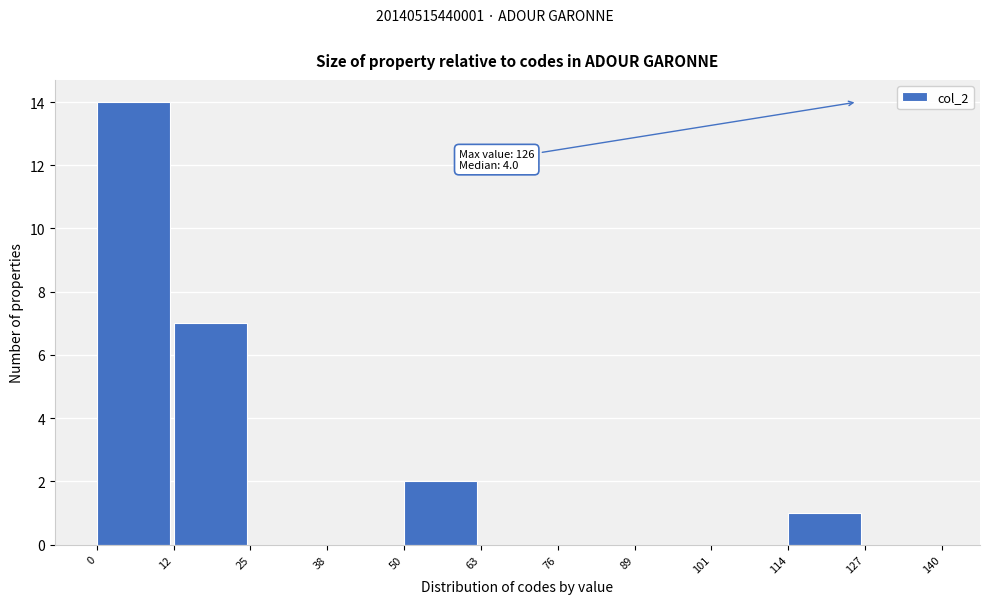

Over which range of the x-axis is the bar tallest?

0 to 12